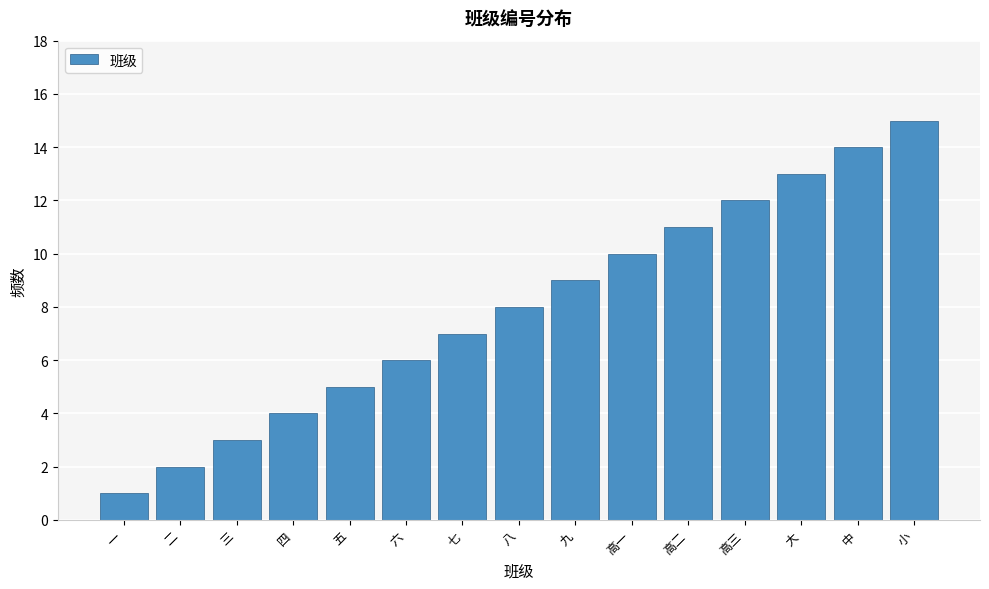

What is the difference between the values at 高一 and 中?

4